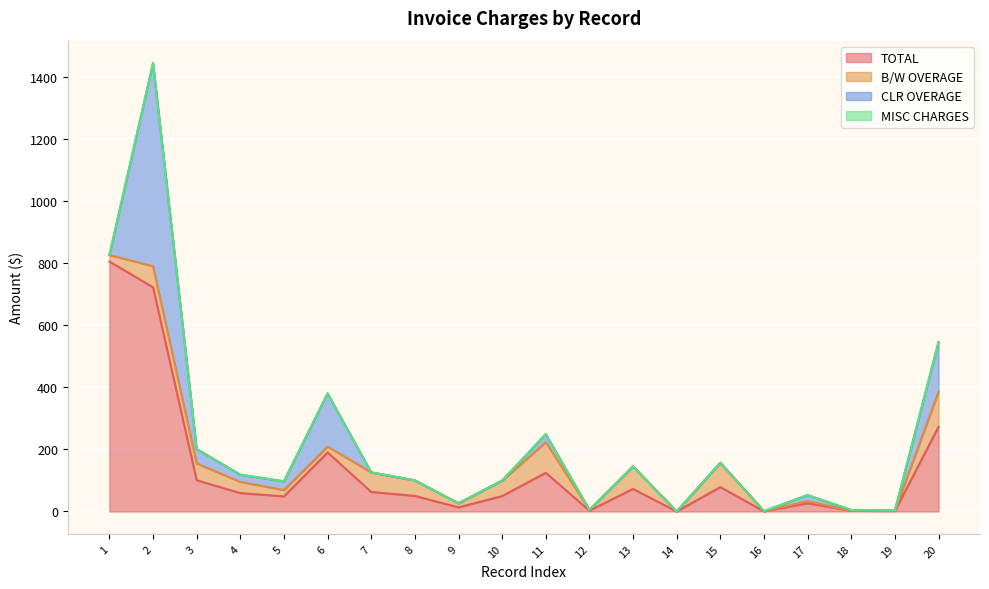

How many lines are shown in the chart?

4